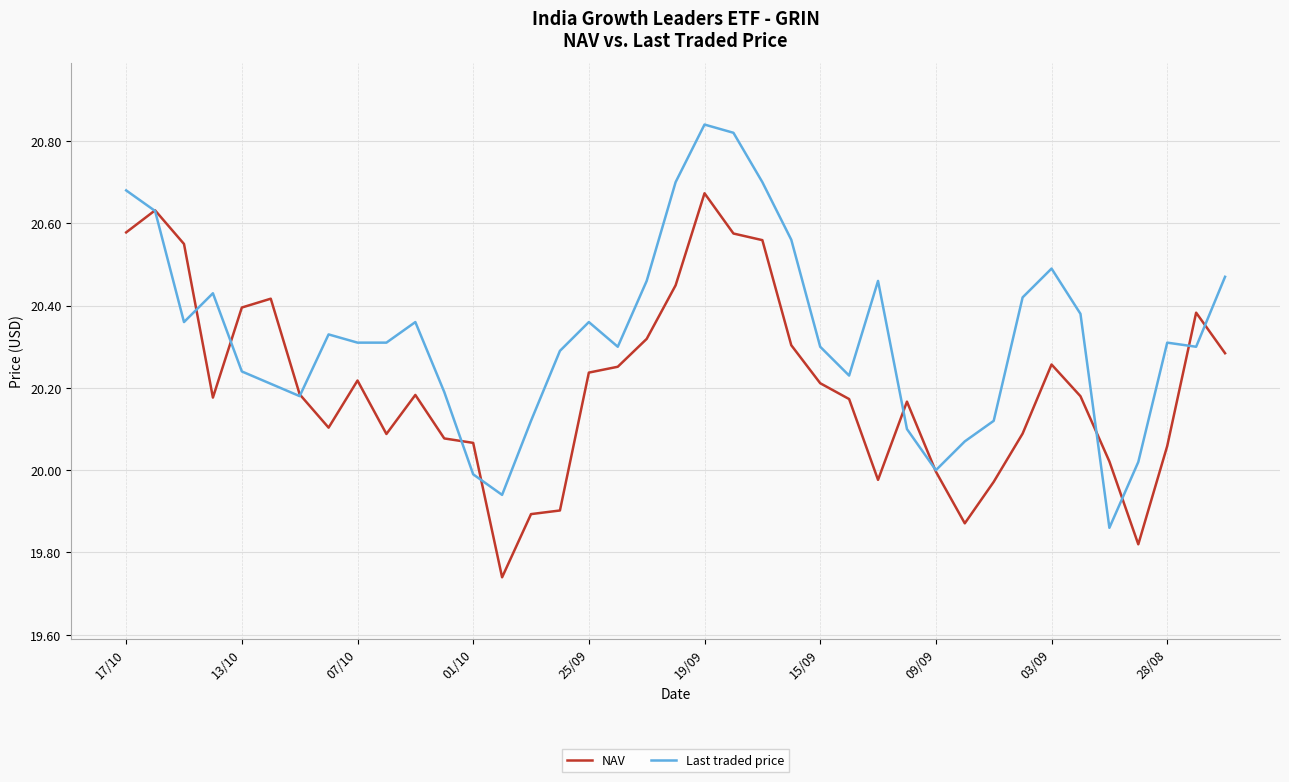

List the series in order of their overall mean, lowest first.

NAV, Last traded price